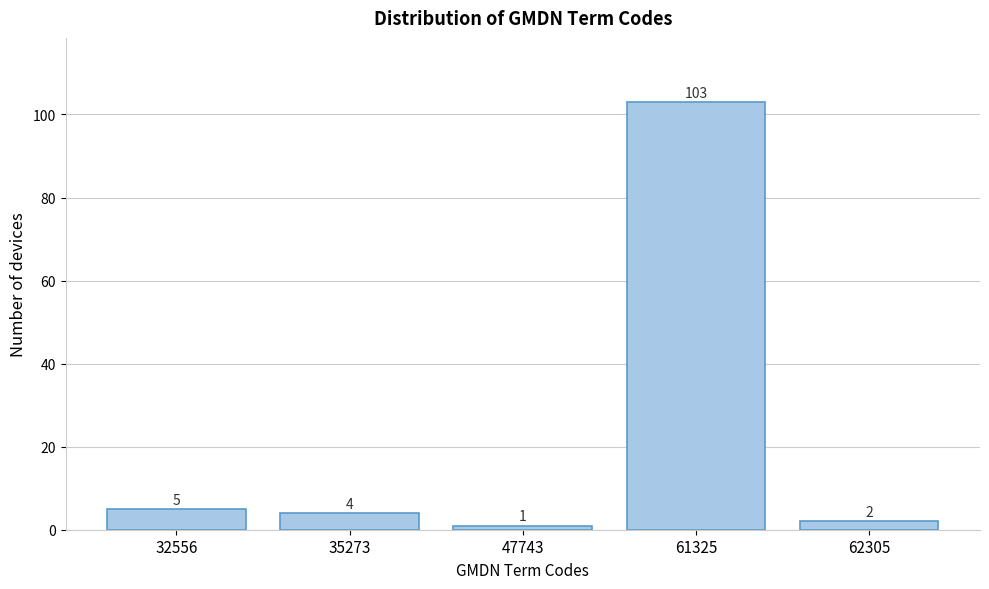

Reading left to right, what are all the values shown in this chart?

5	4	1	103	2